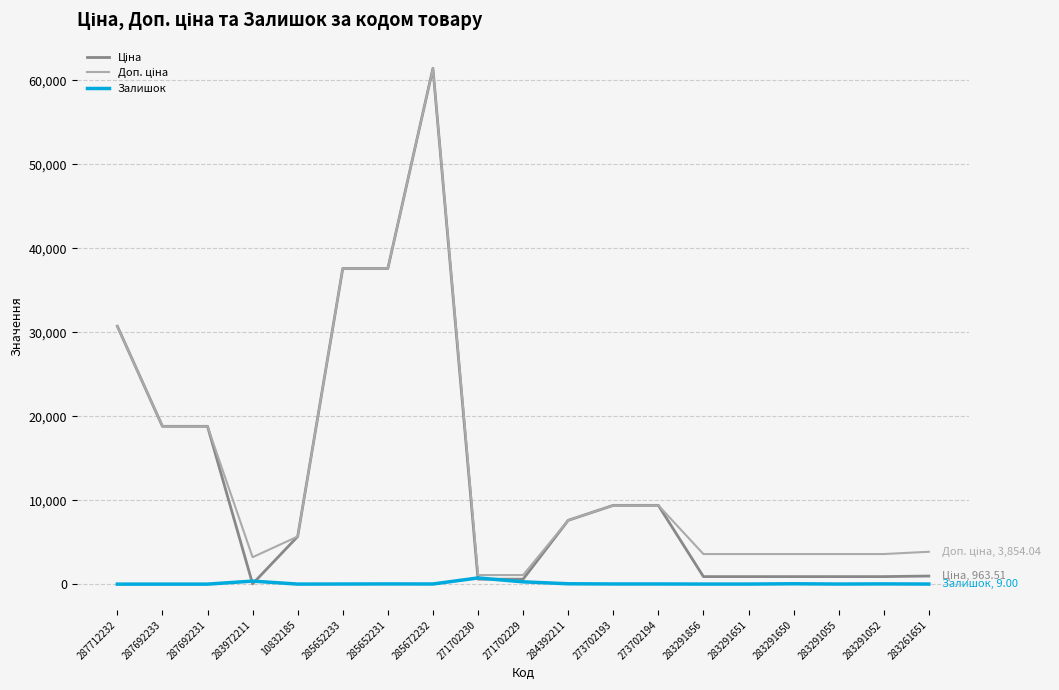

True or false: Залишок has a value of 273.0 at 271702229.

True